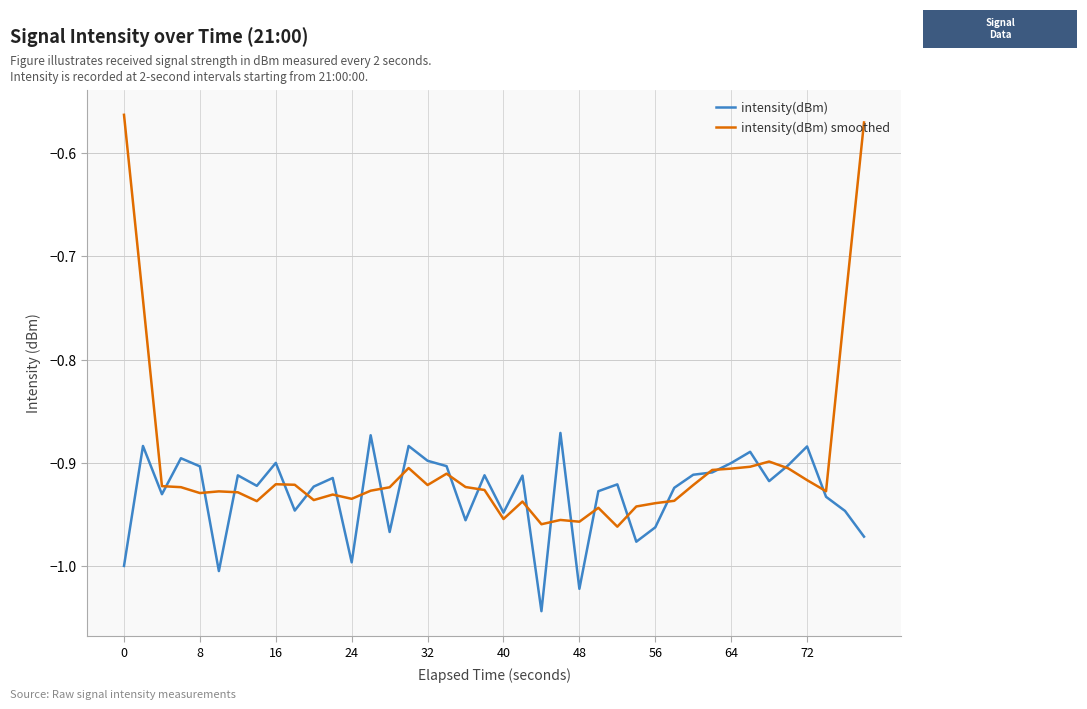

Which series has the widest spread of values?

intensity(dBm) smoothed